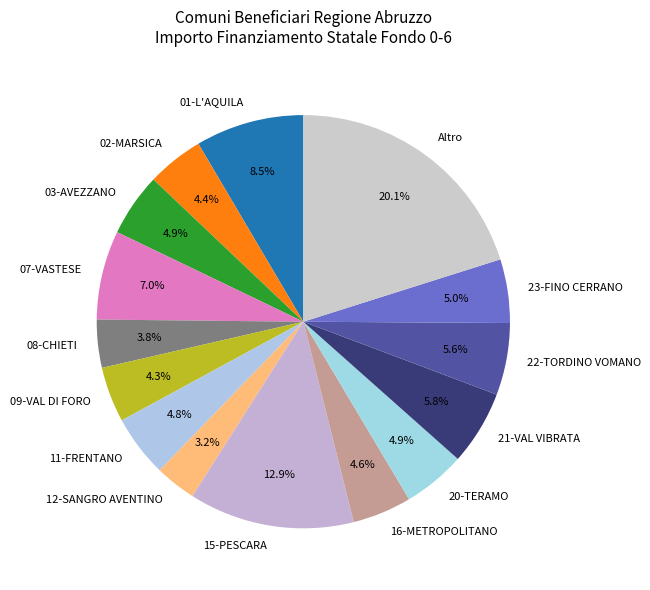

Is the sum of 03-AVEZZANO and 09-VAL DI FORO greater than half?

No